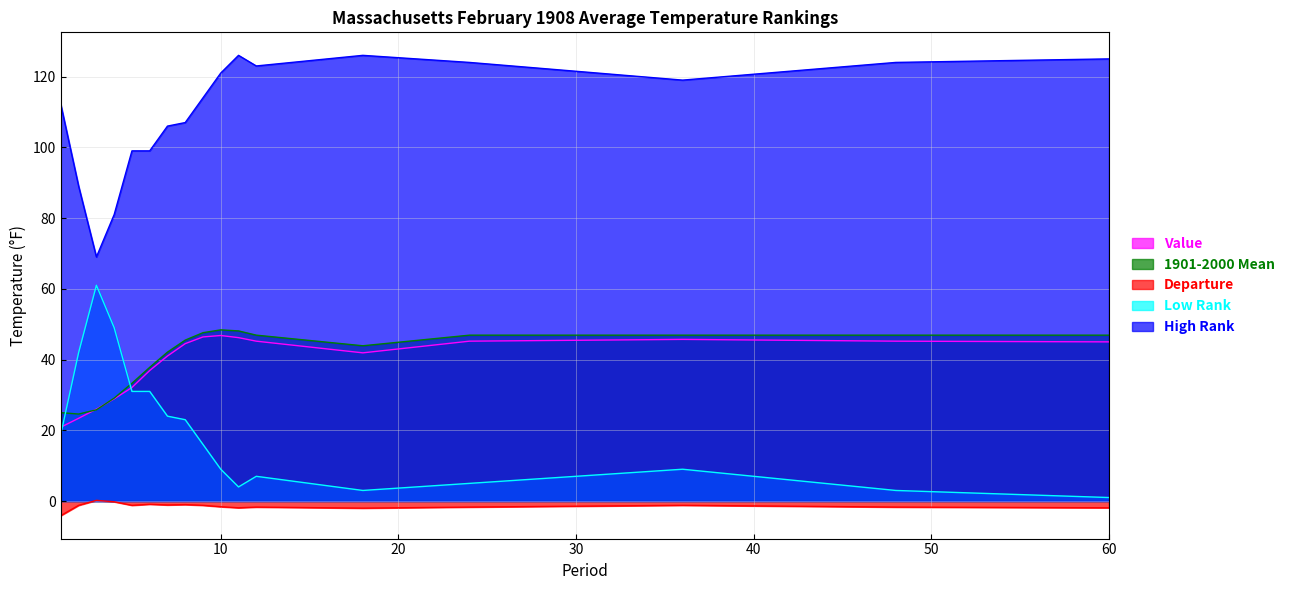

Does the chart have visible grid lines?

Yes